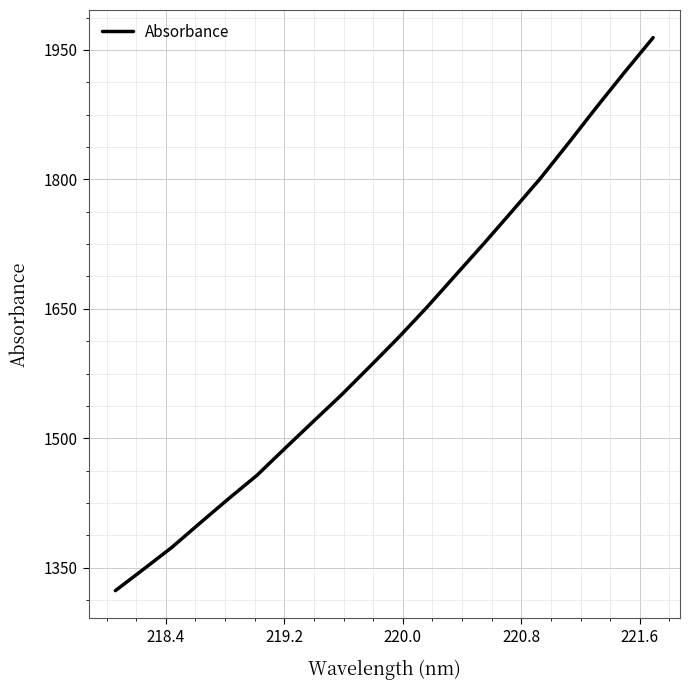

What is the maximum value shown in the chart?

1964.3